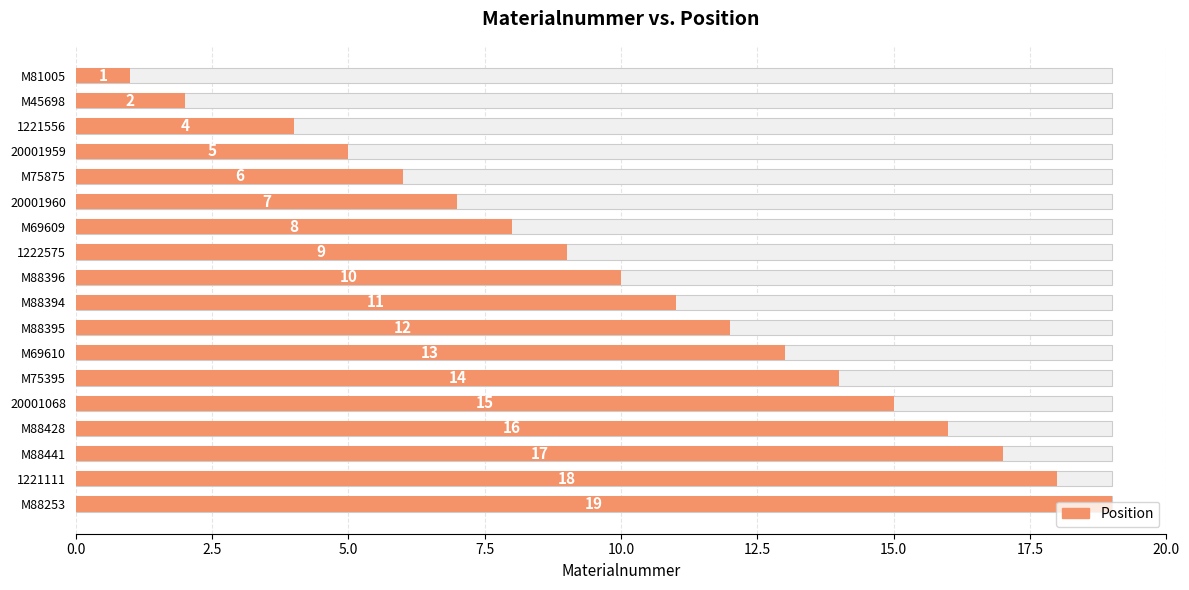

Count the number of values greater than 11.

8